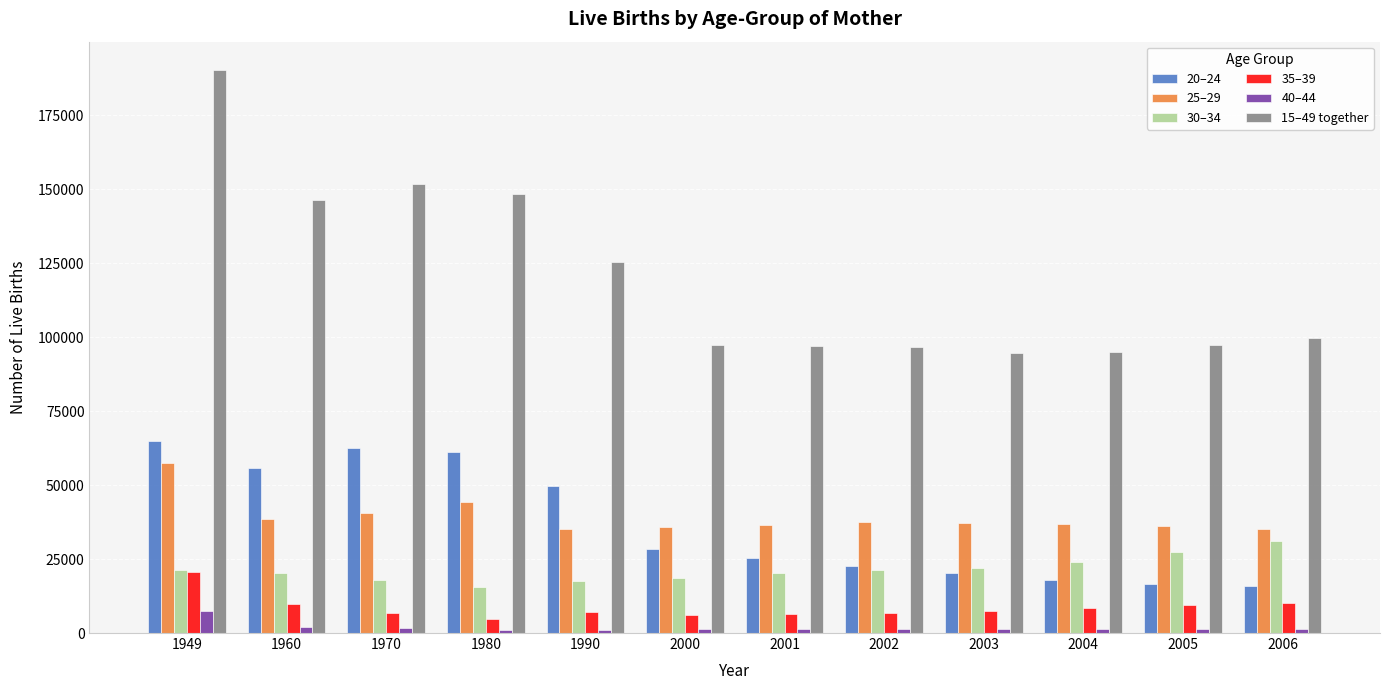

What is the difference between the 35–39 values at 2005 and 1949?

11460